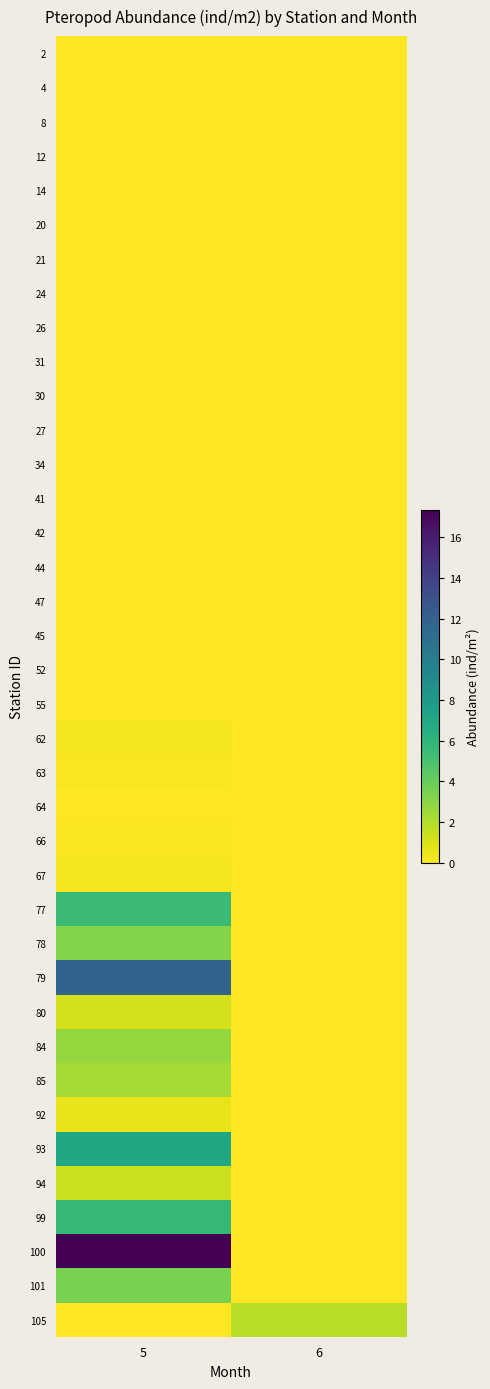

How many series are shown in this chart?

38